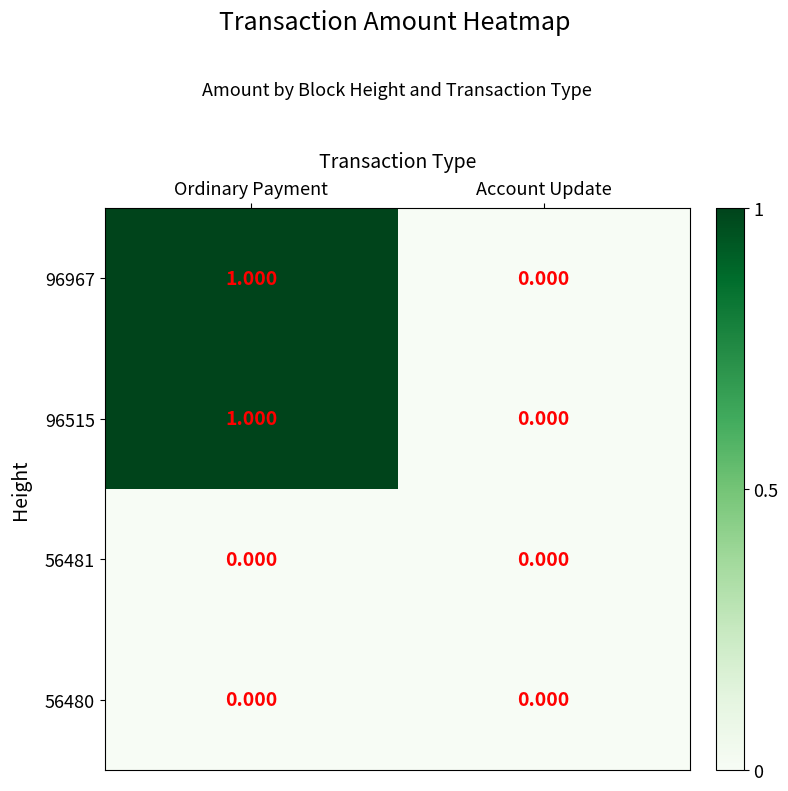

At which category is the sum across all series the highest?

Ordinary Payment